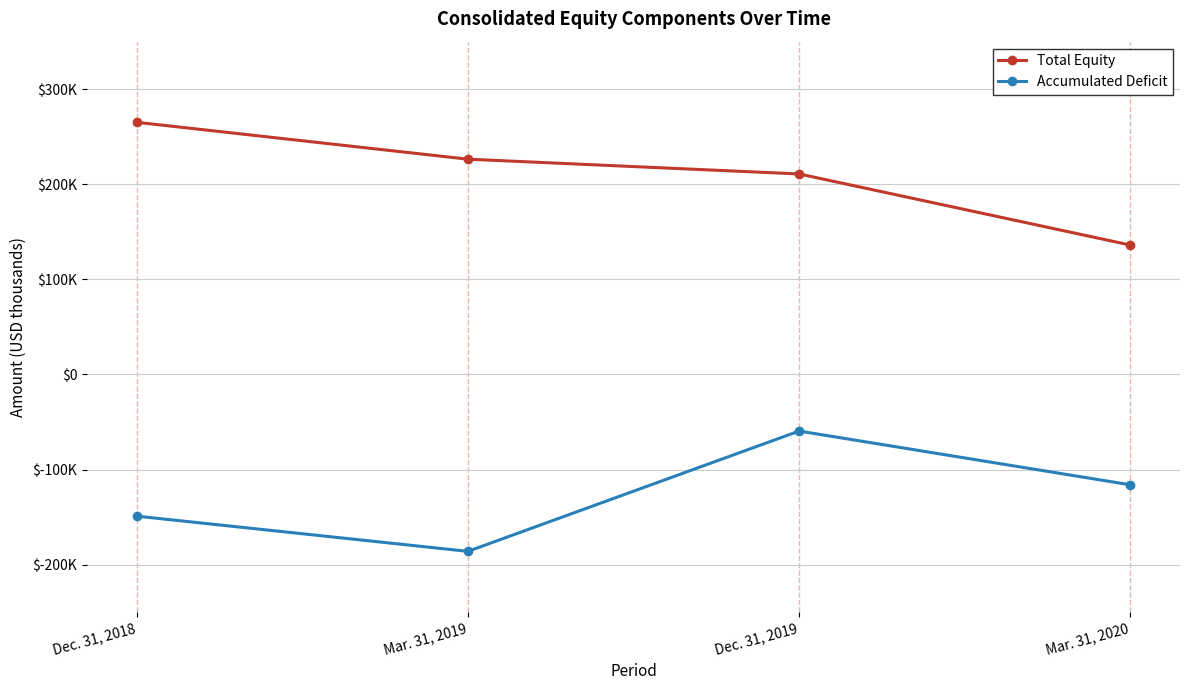

What value does the Total Equity series have at Mar. 31, 2019?

226420